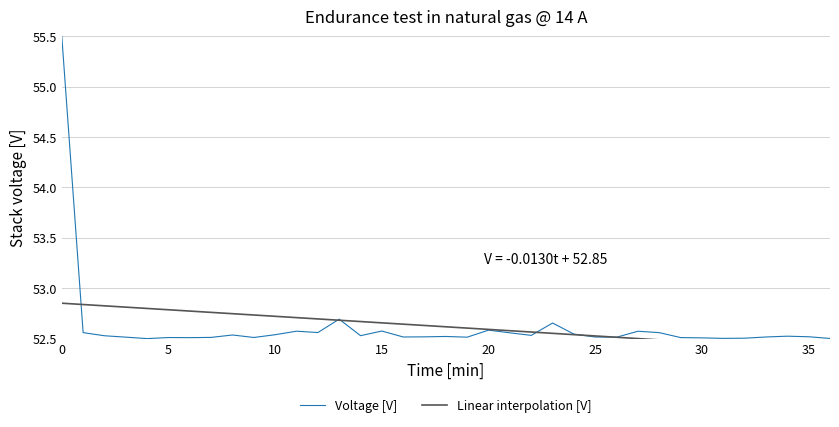

True or false: Linear interpolation [V] has more than 1 interior local peaks.

False